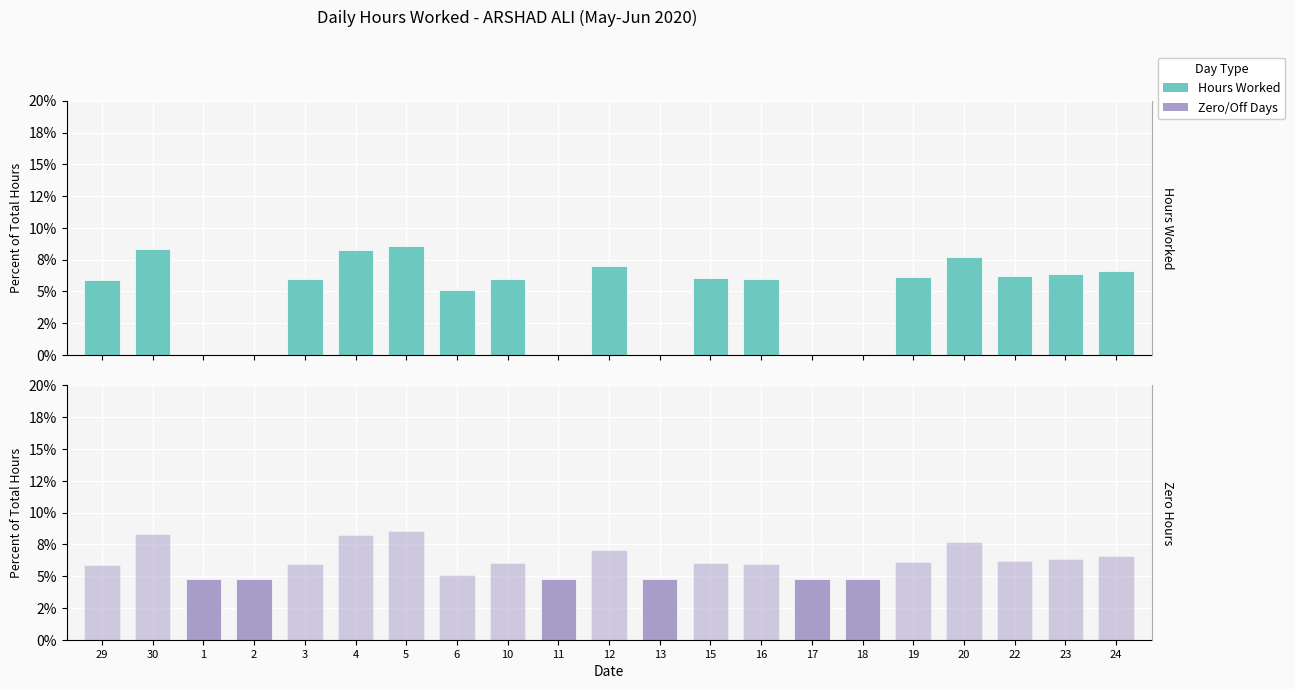

At which label does Hours (secondary) reach its peak?

5